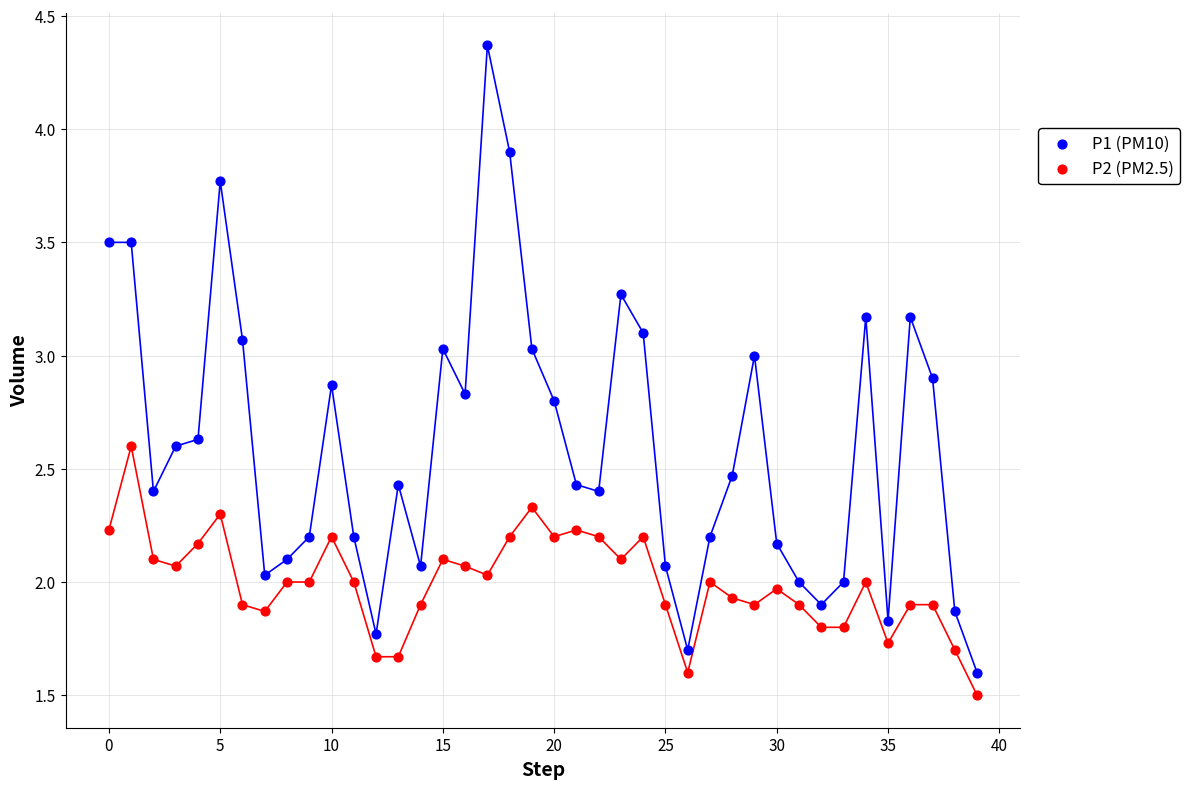

What are all the series names shown in the legend?

P1 (PM10), P2 (PM2.5)